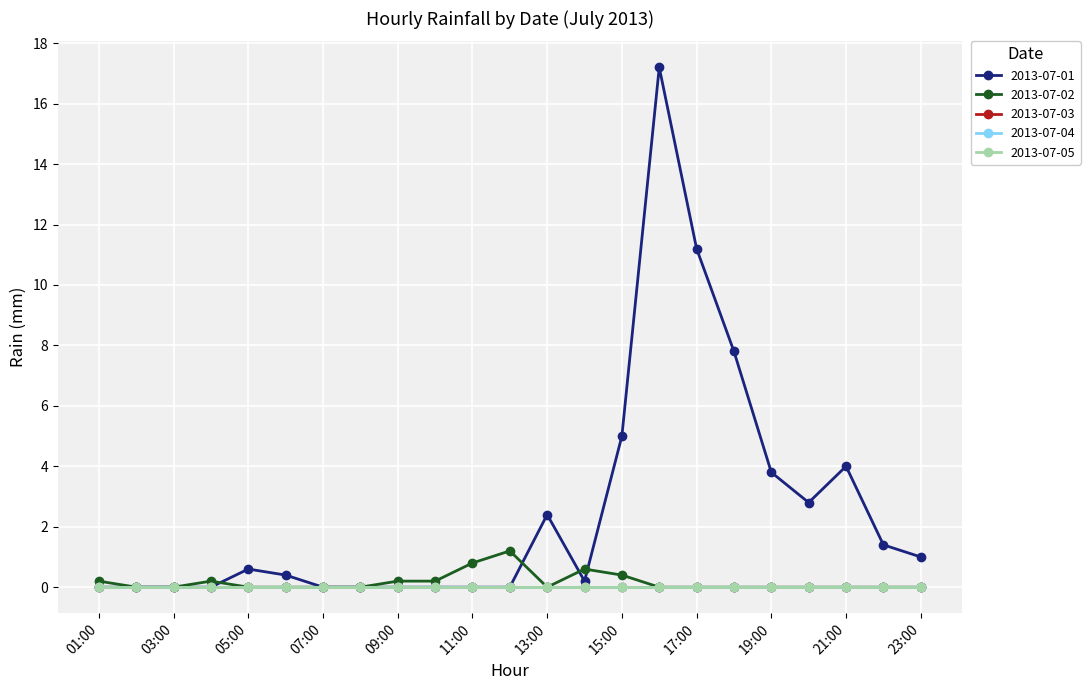

Reading right to left, what are all the values shown in this chart?

2013-07-01: 1.0	1.4	4.0	2.8	3.8	7.8	11.2	17.2	5.0	0.2	2.4	0.0	0.0	0.0	0.0	0.0	0.0	0.4	0.6	0.0	0.0	0.0	0.0
2013-07-02: 0.0	0.0	0.0	0.0	0.0	0.0	0.0	0.0	0.4	0.6	0.0	1.2	0.8	0.2	0.2	0.0	0.0	0.0	0.0	0.2	0.0	0.0	0.2
2013-07-03: 0.0	0.0	0.0	0.0	0.0	0.0	0.0	0.0	0.0	0.0	0.0	0.0	0.0	0.0	0.0	0.0	0.0	0.0	0.0	0.0	0.0	0.0	0.0
2013-07-04: 0.0	0.0	0.0	0.0	0.0	0.0	0.0	0.0	0.0	0.0	0.0	0.0	0.0	0.0	0.0	0.0	0.0	0.0	0.0	0.0	0.0	0.0	0.0
2013-07-05: 0.0	0.0	0.0	0.0	0.0	0.0	0.0	0.0	0.0	0.0	0.0	0.0	0.0	0.0	0.0	0.0	0.0	0.0	0.0	0.0	0.0	0.0	0.0